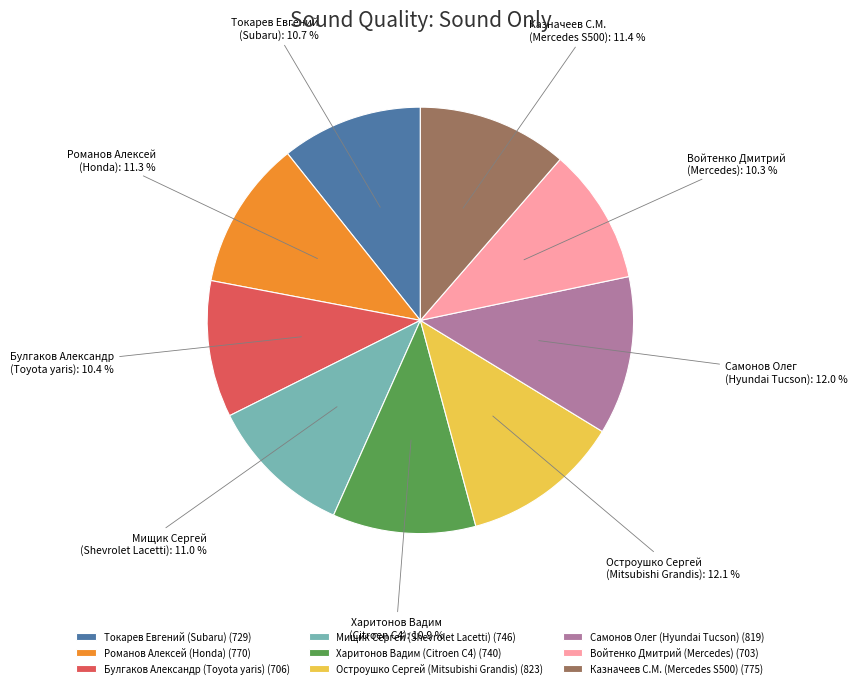

What is the total percentage of Романов Алексей (Honda) and Харитонов Вадим (Citroen C4)?

22.2%